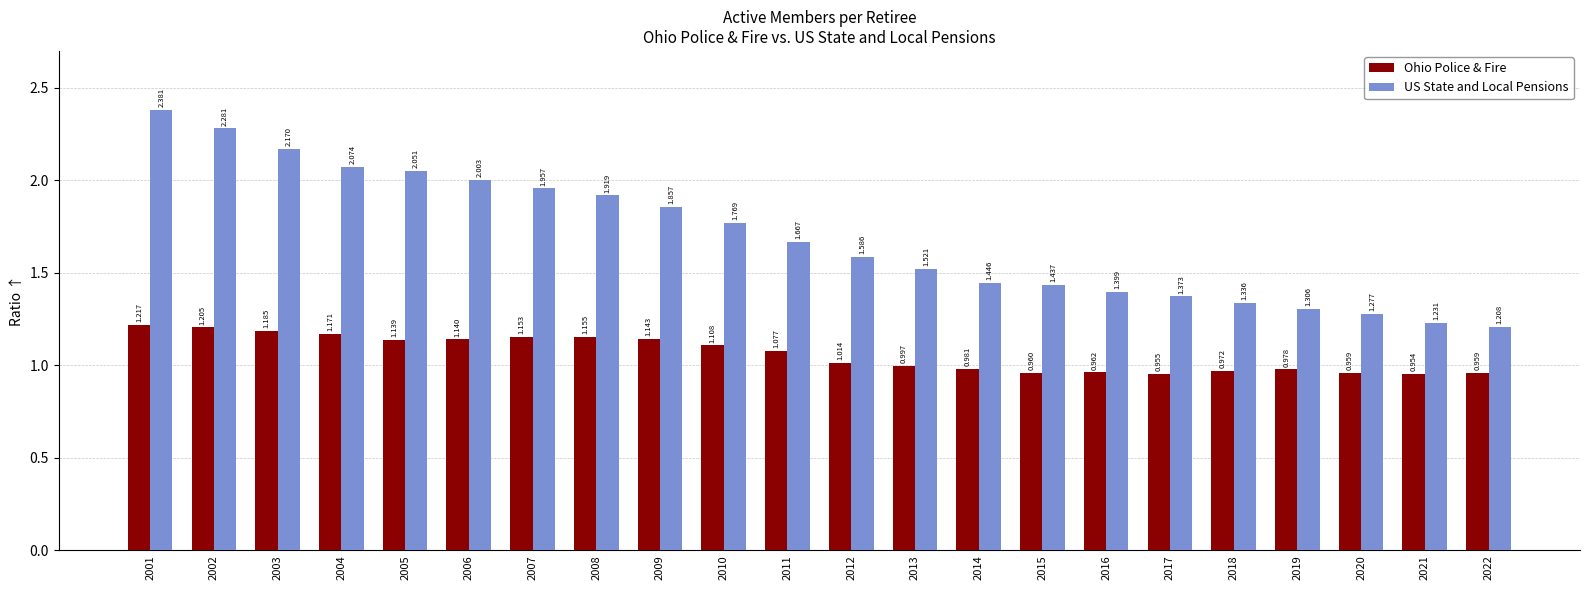

Rank the series by their average value, from highest to lowest.

US State and Local Pensions, Ohio Police & Fire